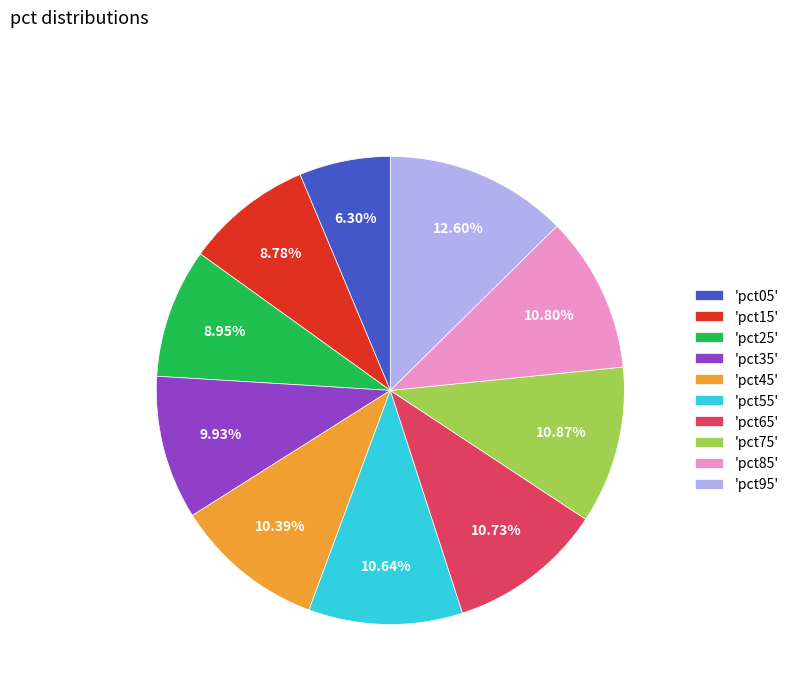

To the nearest percent, what is the difference between the largest and smallest slice percentages?

6%